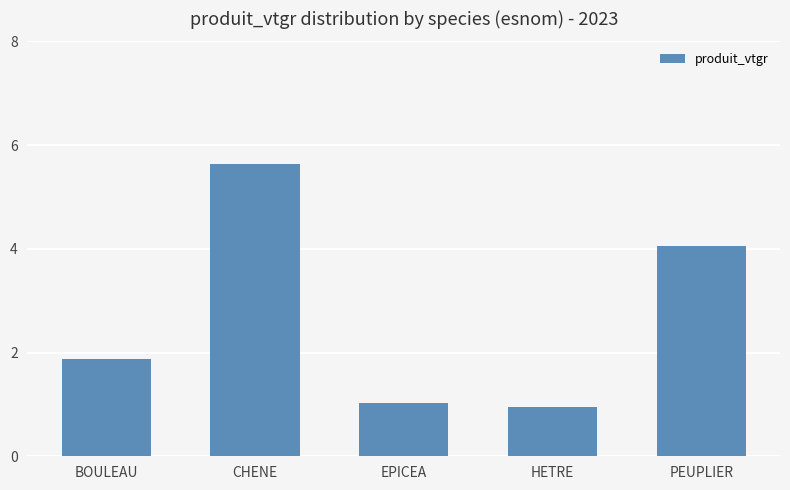

What position from the right is BOULEAU?

5